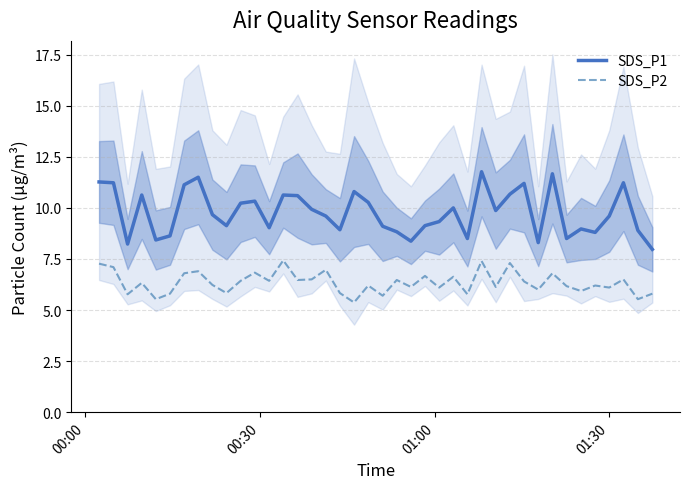

Reading right to left, list all the values displayed in this chart.

SDS_P1: 8.0	8.9	11.2	9.6	8.8	9.0	8.5	11.7	8.3	11.2	10.7	9.9	11.8	8.5	10.0	9.3	9.1	8.4	8.8	9.1	10.3	10.8	8.9	9.6	9.9	10.6	10.6	9.0	10.3	10.2	9.1	9.7	11.5	11.1	8.6	8.4	10.6	8.2	11.2	11.3
SDS_P2: 5.8	5.5	6.5	6.1	6.2	5.9	6.2	6.8	6.0	6.4	7.3	6.1	7.4	5.8	6.6	6.1	6.7	6.1	6.5	5.7	6.2	5.4	5.8	7.0	6.5	6.5	7.4	6.4	6.8	6.4	5.8	6.2	6.9	6.8	5.8	5.5	6.3	5.8	7.1	7.3